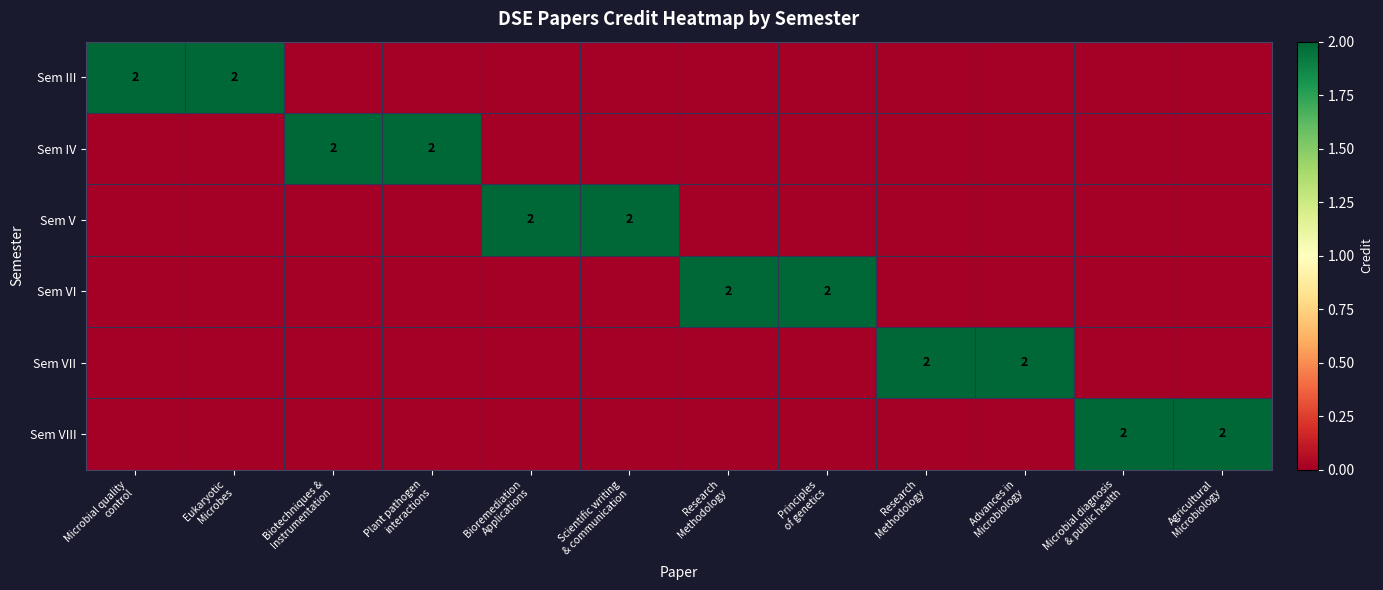

List the series in order of their peak value, lowest first.

Sem III, Sem IV, Sem V, Sem VI, Sem VII, Sem VIII